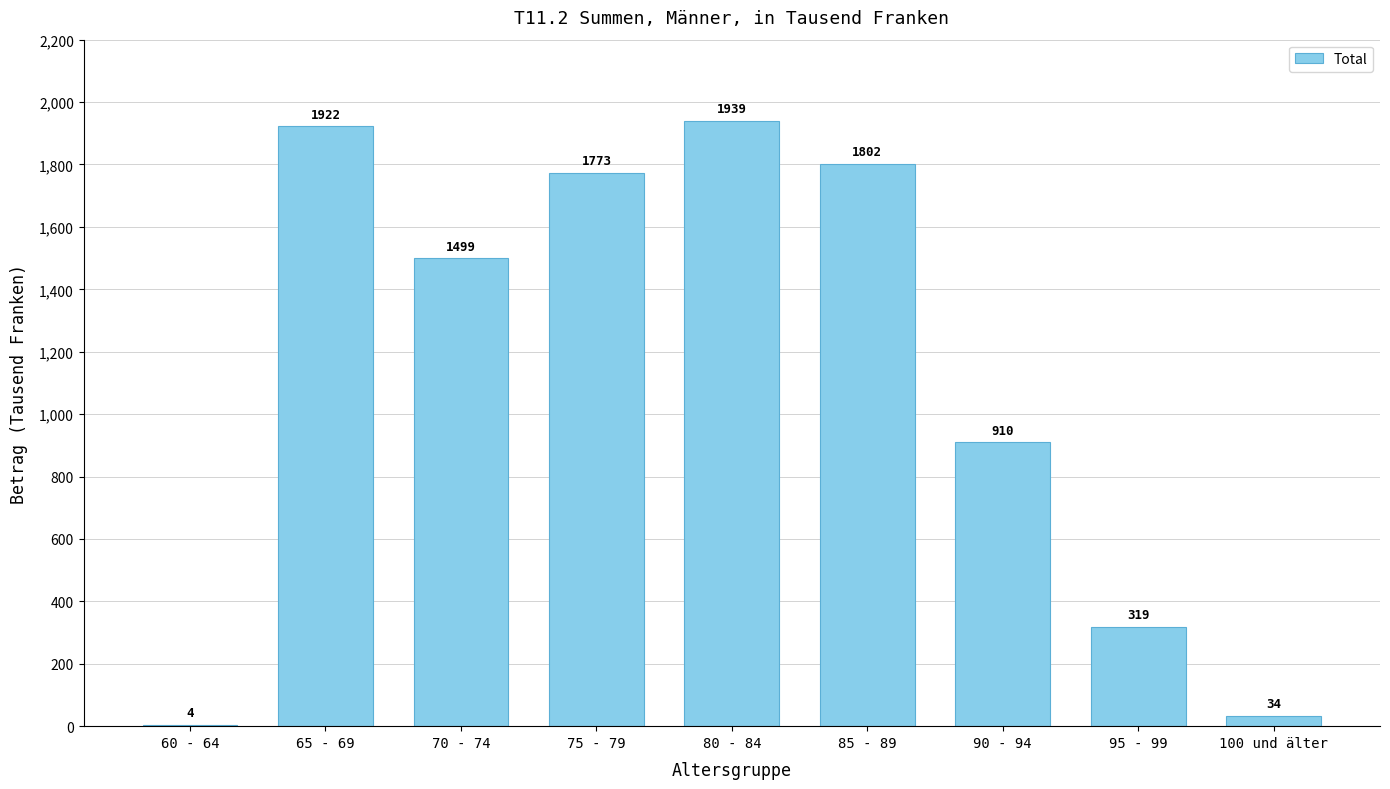

Are the bars horizontal?

No